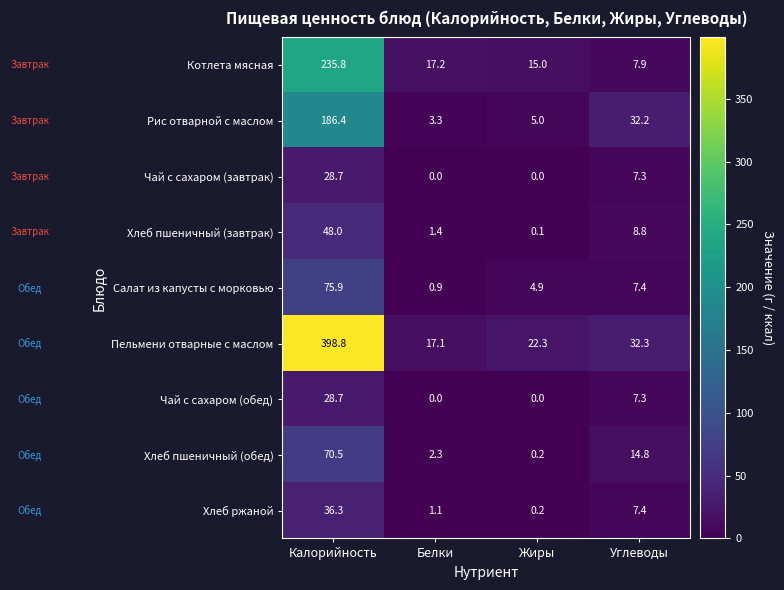

What is the highest value of the Салат из капусты с морковью series?

75.9